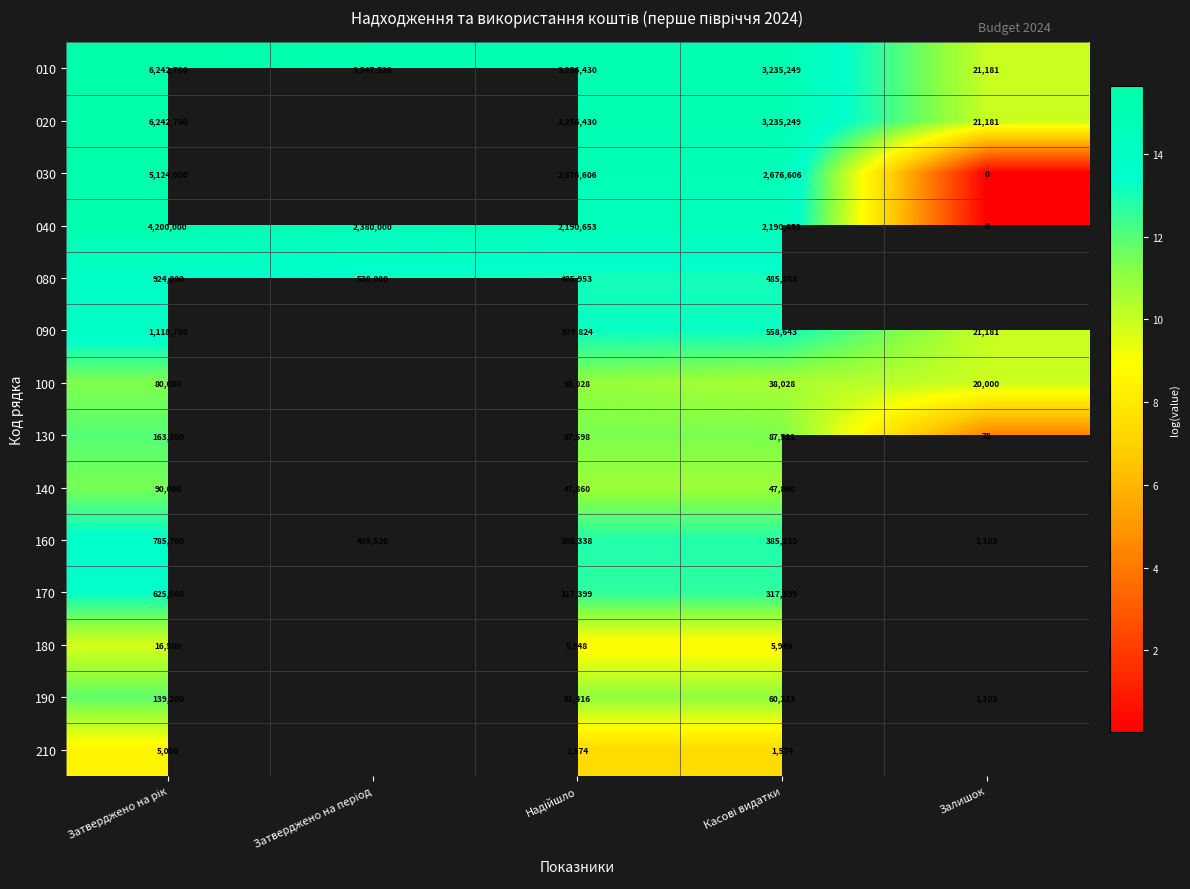

Count the number of data series in this chart.

14